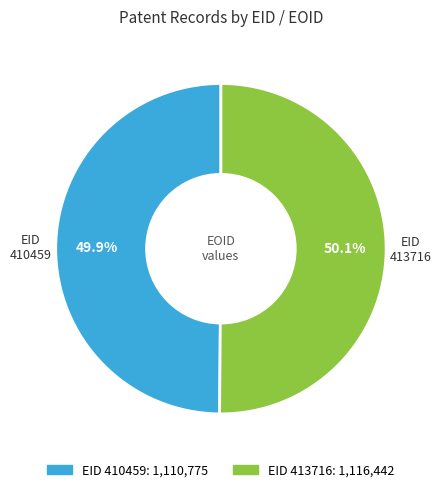

Is there any slice that represents more than half of the pie?

Yes